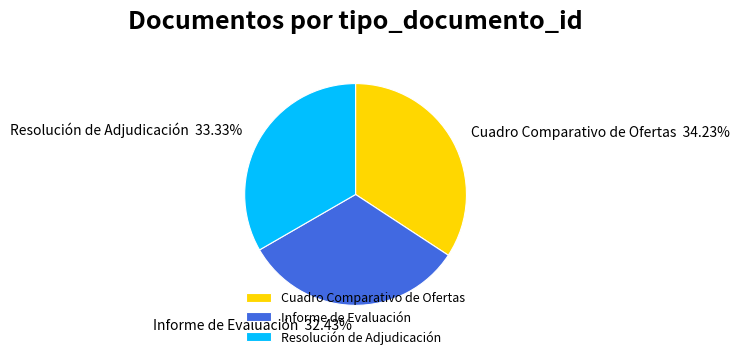

Rank the categories by value from highest to lowest.

Cuadro Comparativo de Ofertas, Resolución de Adjudicación, Informe de Evaluación